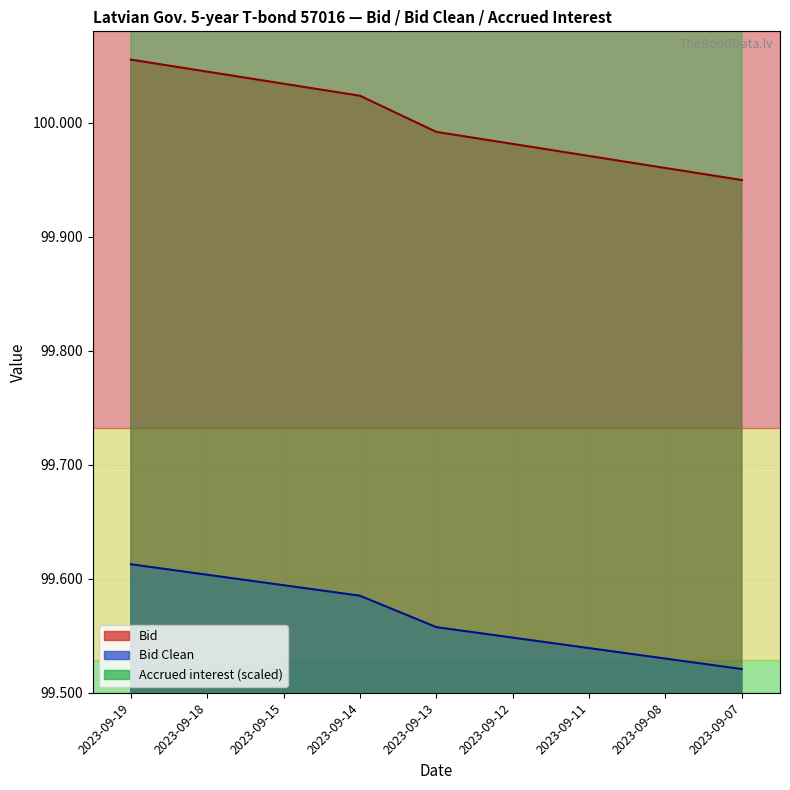

What is the approximate value of Bid Clean at 2023-09-13?

99.6